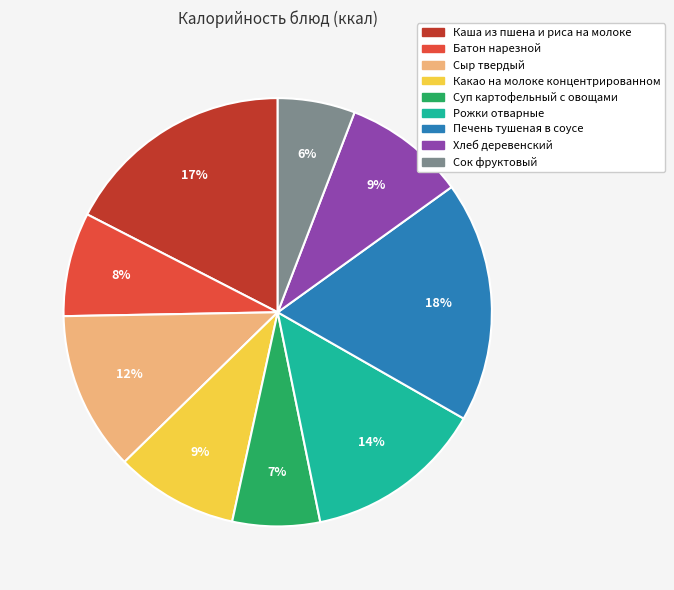

Do Печень тушеная в соусе and Суп картофельный с овощами together represent more than half of the pie?

No